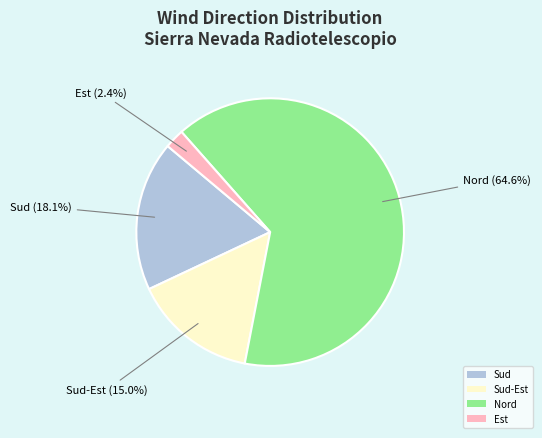

To the nearest percent, what is the average slice percentage?

25%